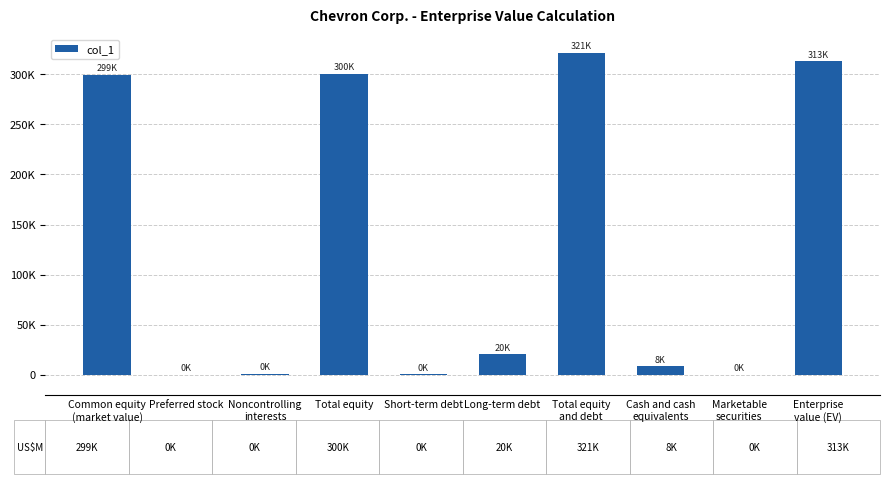

What is the difference between the maximum and minimum values?

321412